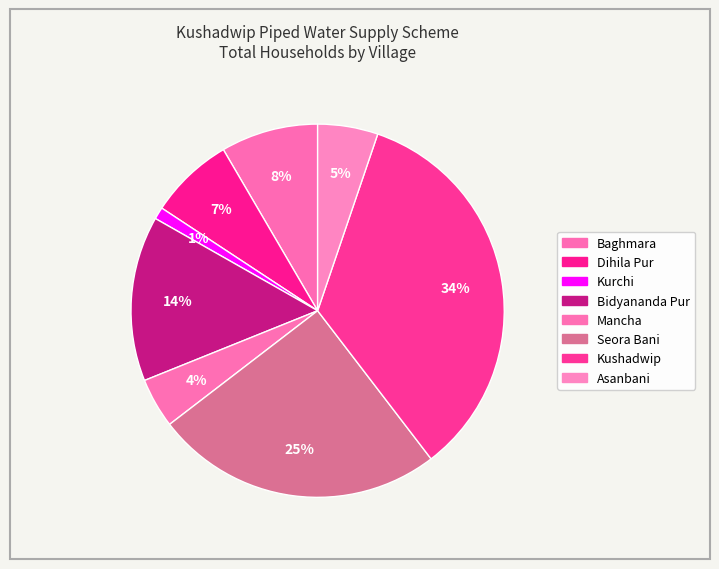

How many slices are in this pie chart?

8